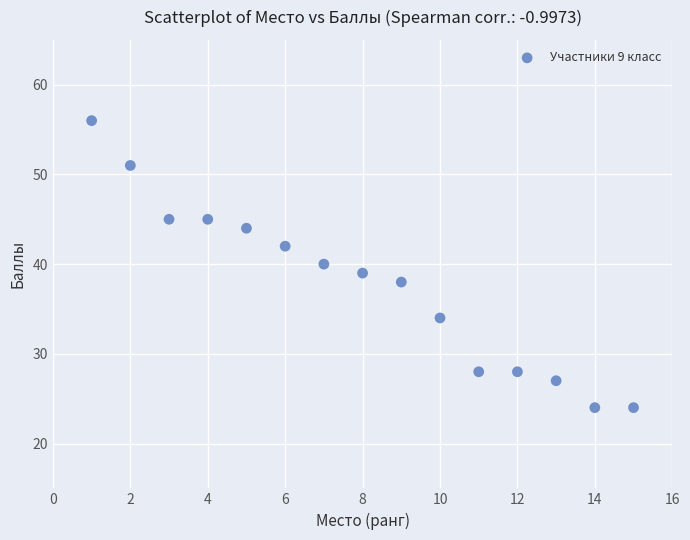

What is the range of X values (max minus min)?

14